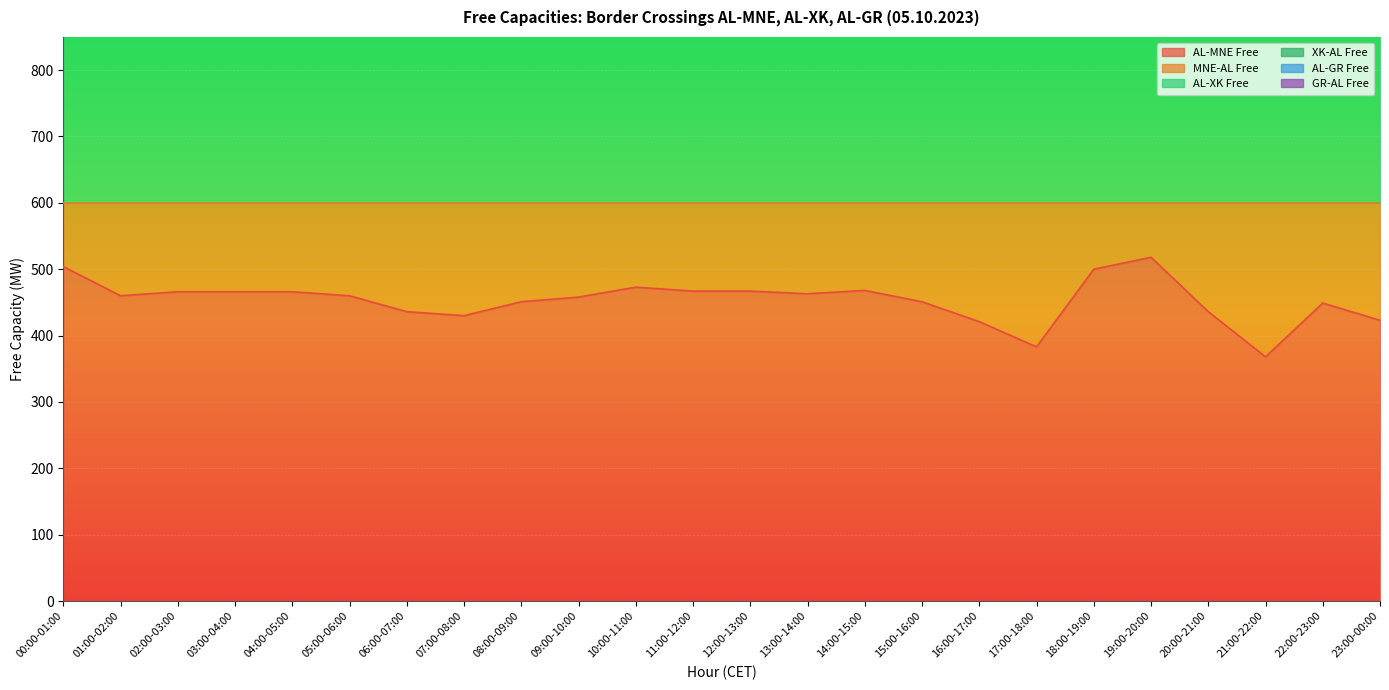

True or false: AL-MNE Free and AL-GR Free intersect in this chart.

False